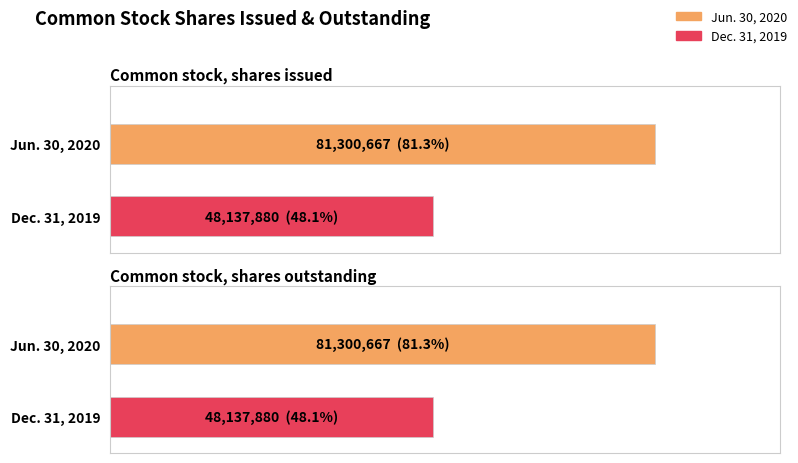

What are all the series names shown in the legend?

Jun. 30, 2020, Dec. 31, 2019